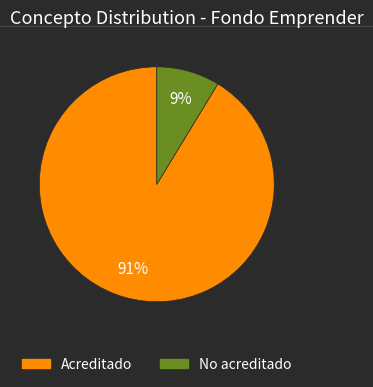

To the nearest percent, what percentage of the pie is No acreditado?

9%